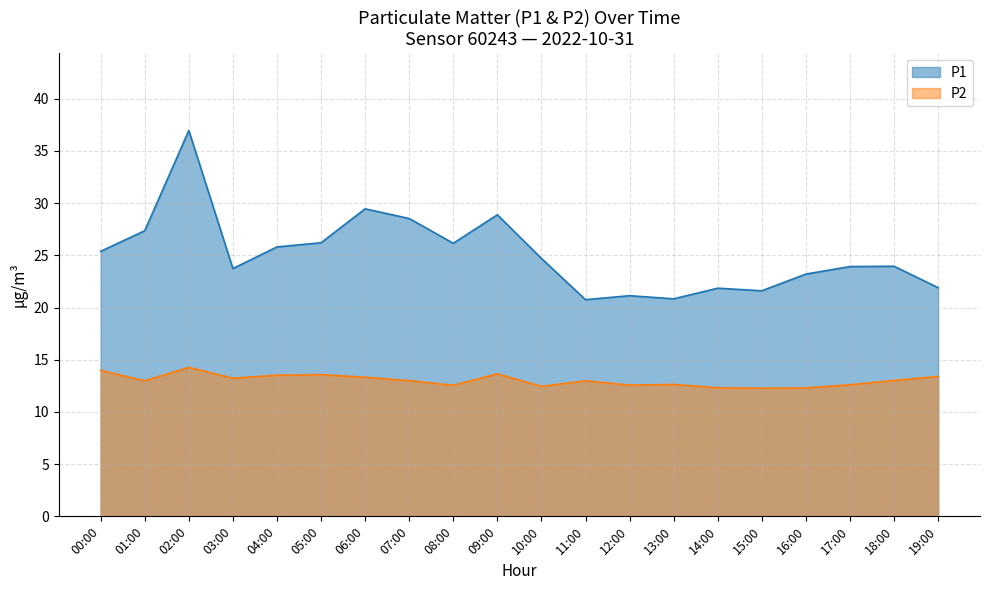

What position from the left is 01:00?

2